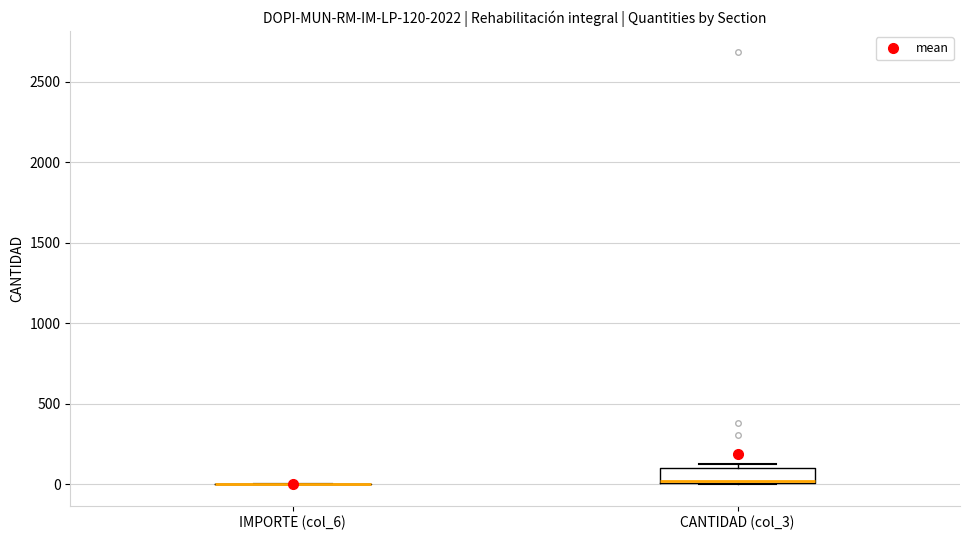

Which box is the tallest, from its lower edge to its upper edge?

CANTIDAD (col_3)